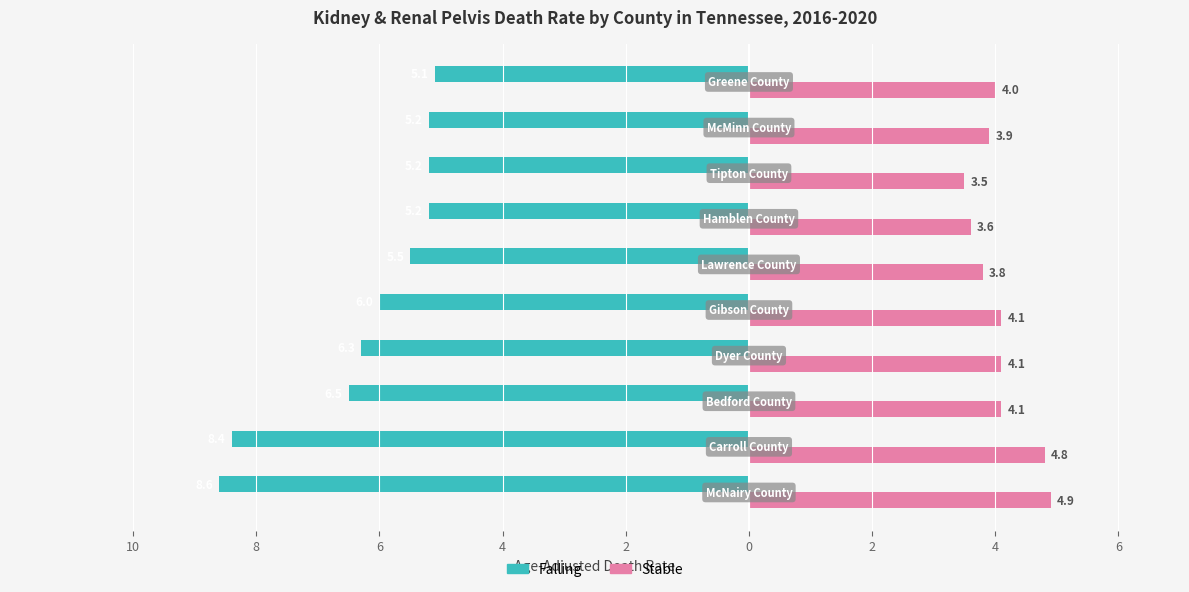

What are all the series names shown in the legend?

Falling, Stable